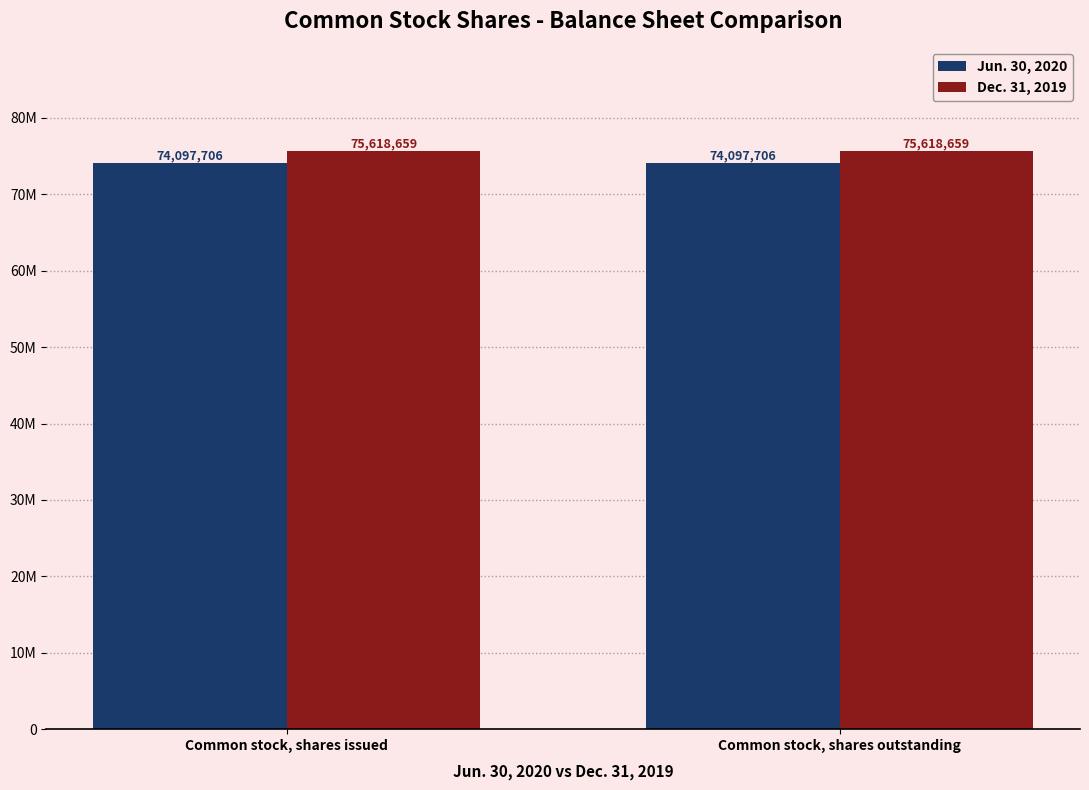

What are all the series names shown in the legend?

Jun. 30, 2020, Dec. 31, 2019